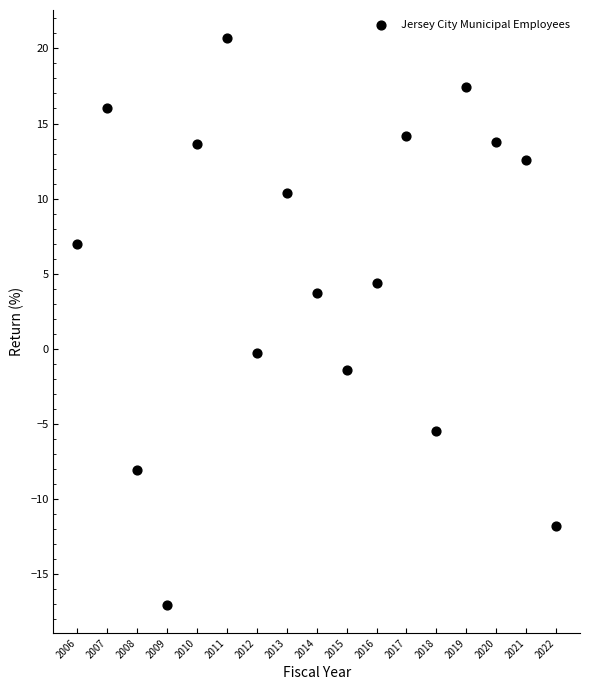

What is the range of Y values (max minus min)?

37.7